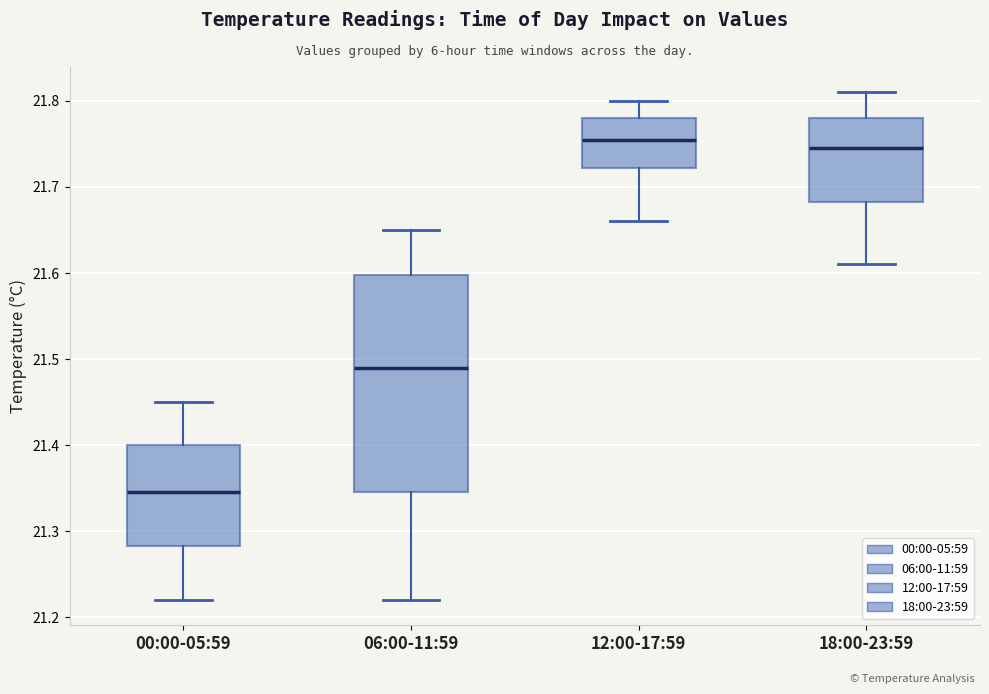

Which box is the tallest, from its lower edge to its upper edge?

06:00-11:59